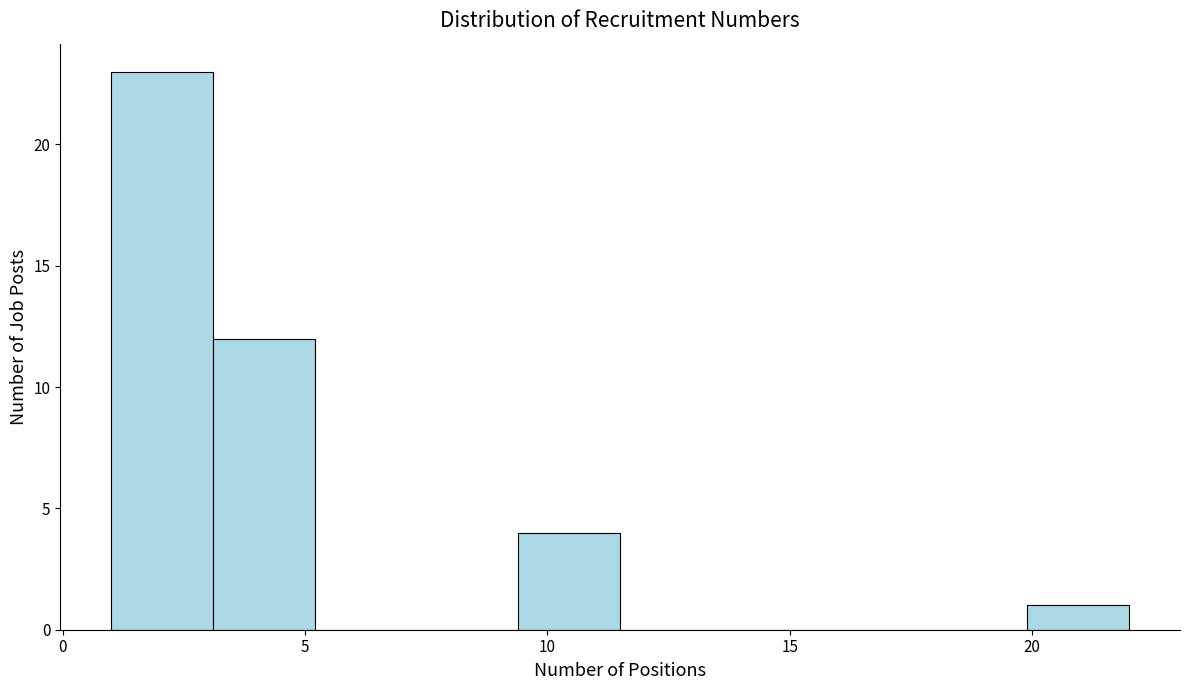

Reading left to right, list every bar in this chart as the range it spans on the x-axis followed by its height. Neither the bar edges nor the heights are printed on the chart, so give them approximately, as read against the axes.

1.0 to 3.1: 23
3.1 to 5.2: 12
5.2 to 7.3: 0
7.3 to 9.4: 0
9.4 to 11.5: 4
11.5 to 13.6: 0
13.6 to 15.7: 0
15.7 to 17.8: 0
17.8 to 19.9: 0
19.9 to 22.0: 1